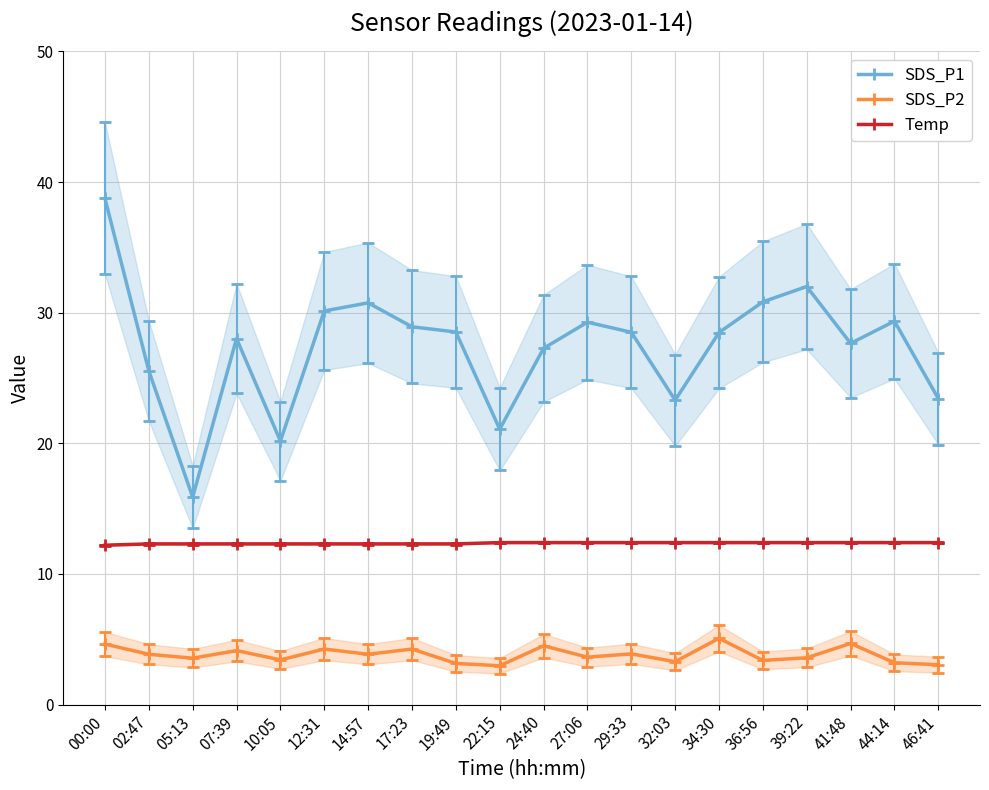

What is the total value across all series at 02:47?

41.7